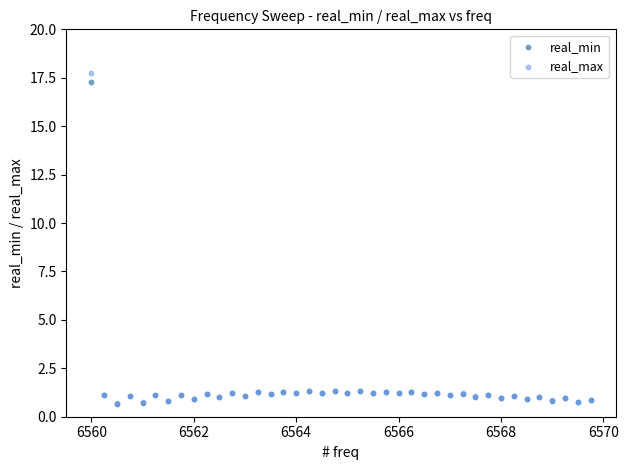

What are all the series names shown in the legend?

real_min, real_max